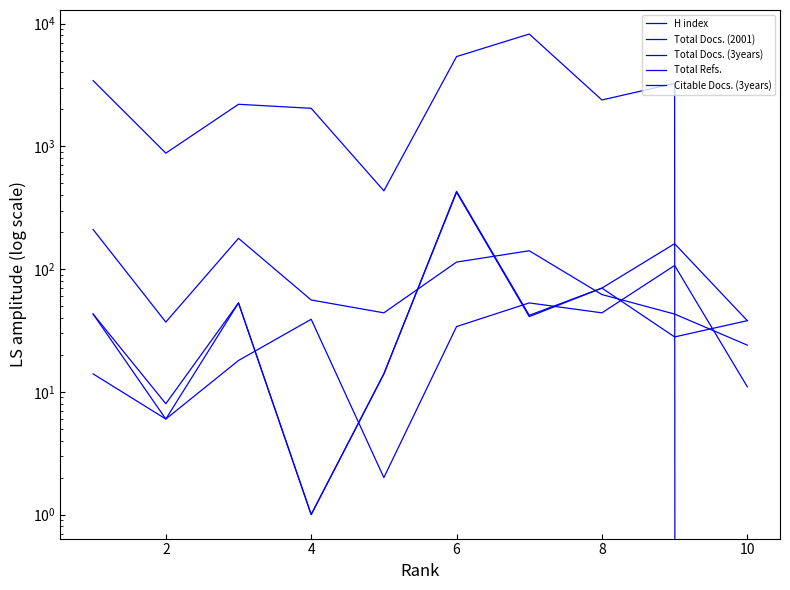

Between 8 and 2, which is larger?

8